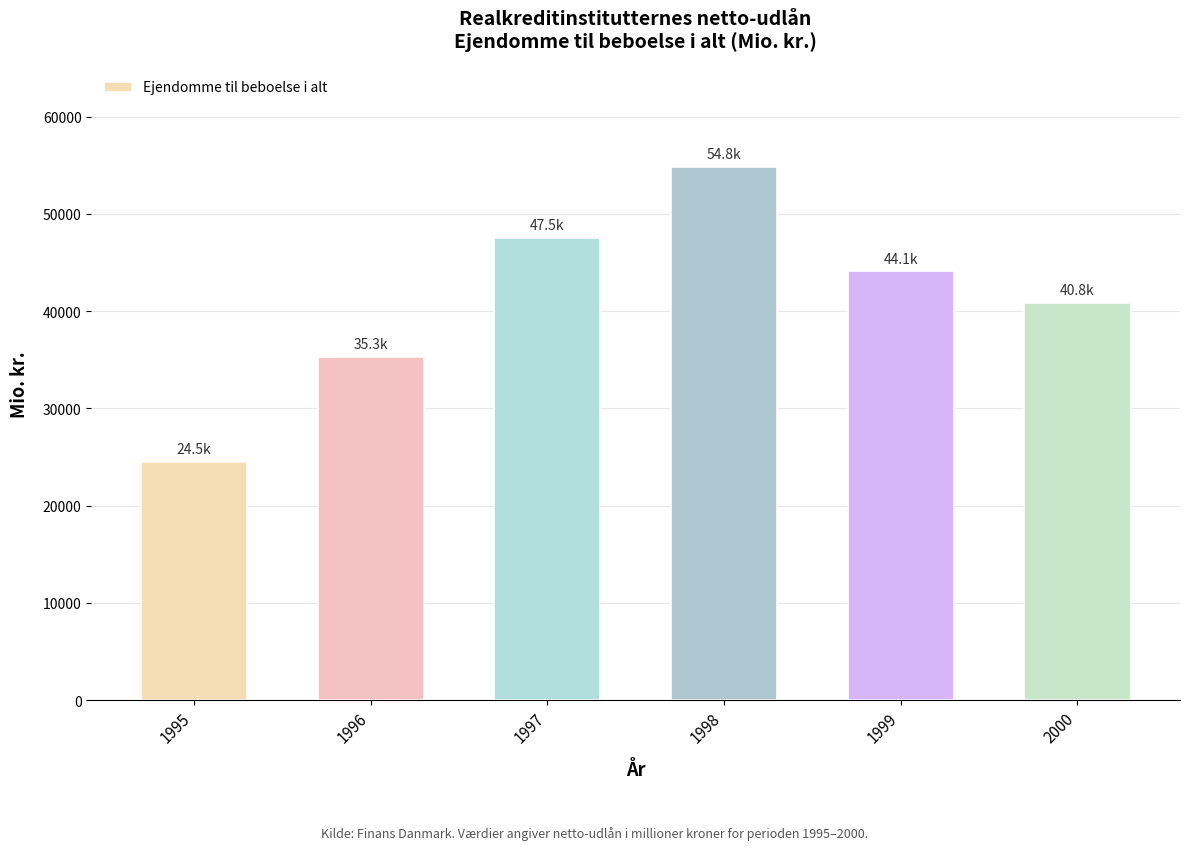

What is the difference between the maximum and second lowest values?

19503.9